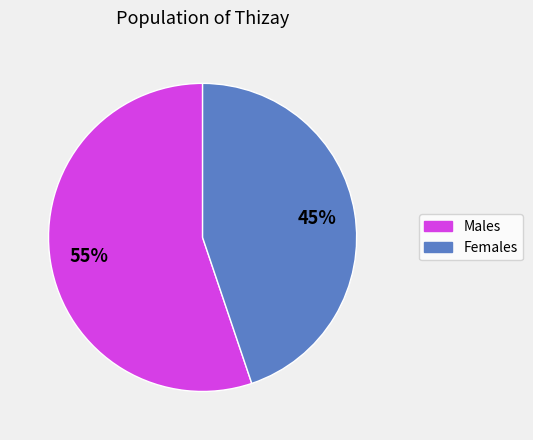

The Females slice represents 45% of the pie. True or false?

True